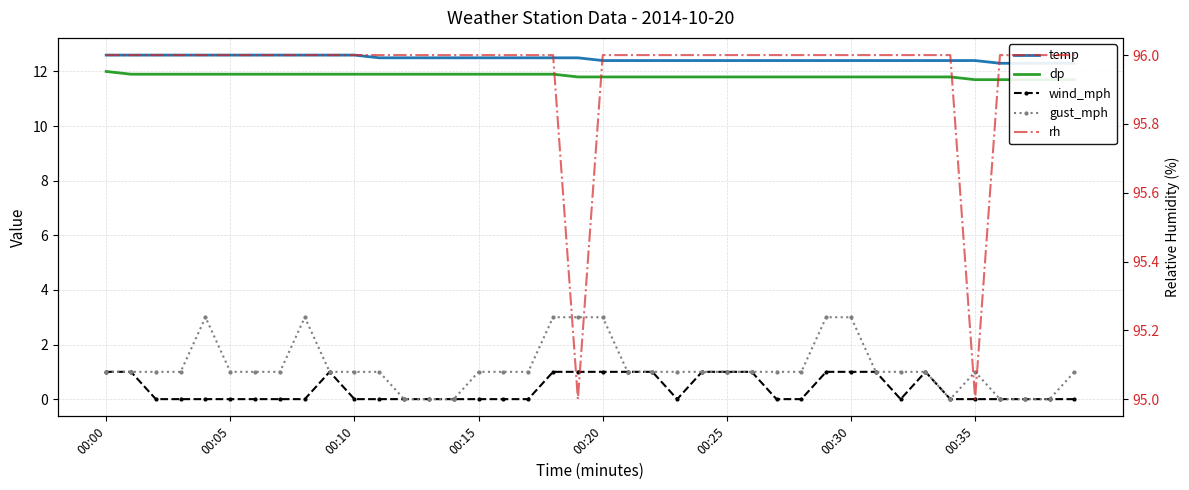

Is the value of gust_mph at 25 greater than the value of dp at 00:15?

No